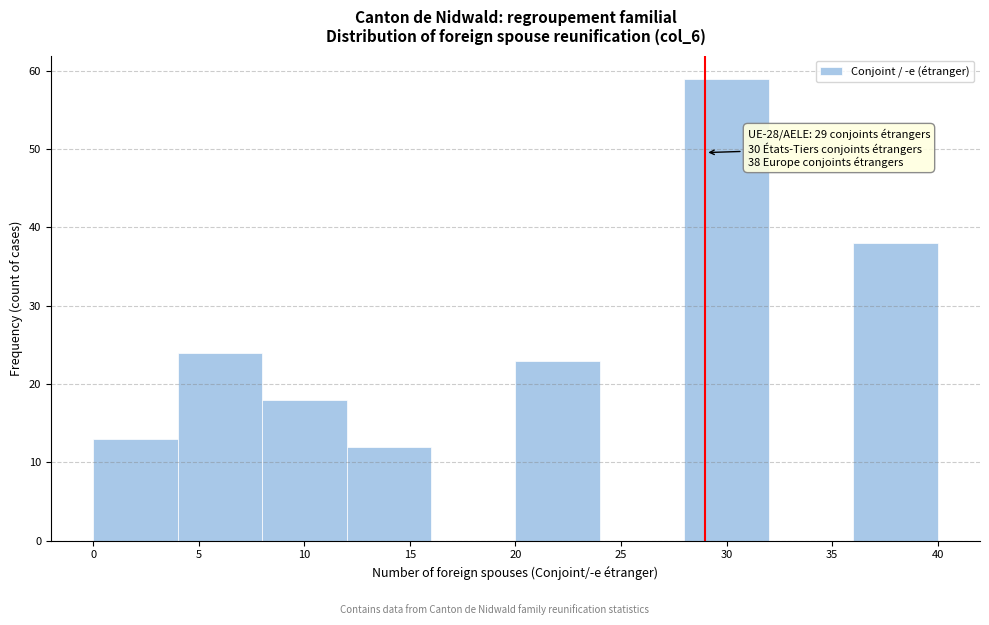

Over which range of the x-axis is the bar tallest?

28 to 32